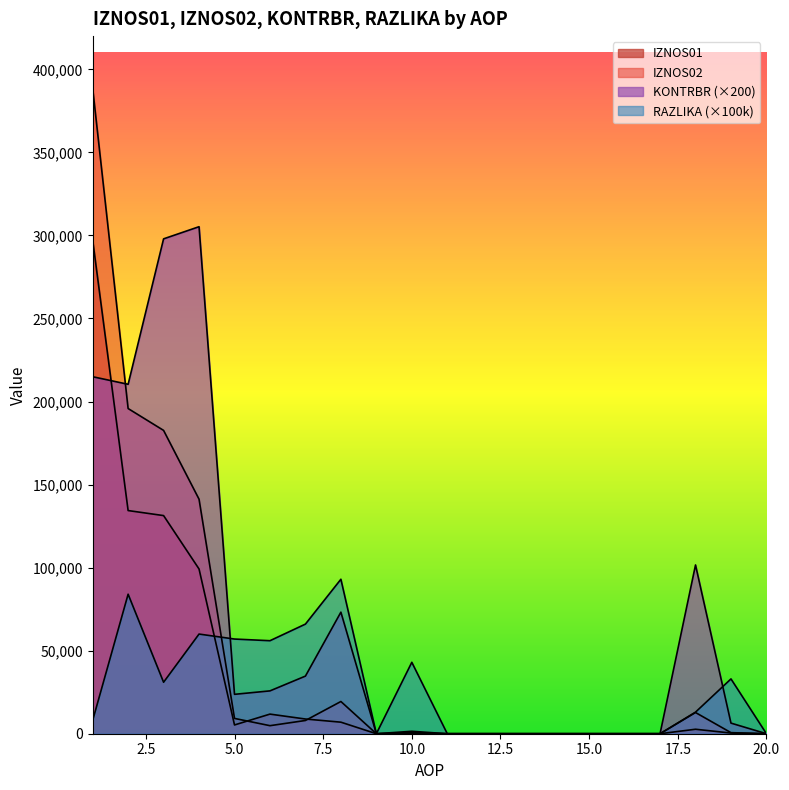

True or false: IZNOS01 has more than 0 interior local peaks.

True